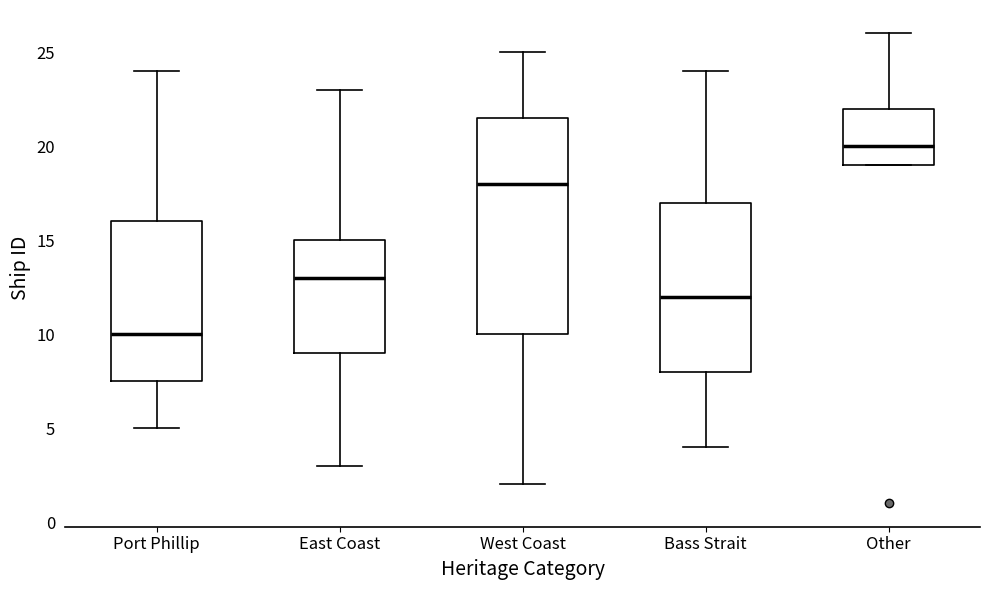

Reading left to right, read every box against the y-axis: the position of its median line, the range the box covers, and the ends of its whiskers. The values are not printed on the chart, so give them approximately, as read against the axis.

Port Phillip: median 10.0, box 7.5 to 16.0, whiskers 5.0 to 24.0
East Coast: median 13.0, box 9.0 to 15.0, whiskers 3.0 to 23.0
West Coast: median 18.0, box 10.0 to 21.5, whiskers 2.0 to 25.0
Bass Strait: median 12.0, box 8.0 to 17.0, whiskers 4.0 to 24.0
Other: median 20.0, box 19.0 to 22.0, whiskers 19.0 to 26.0